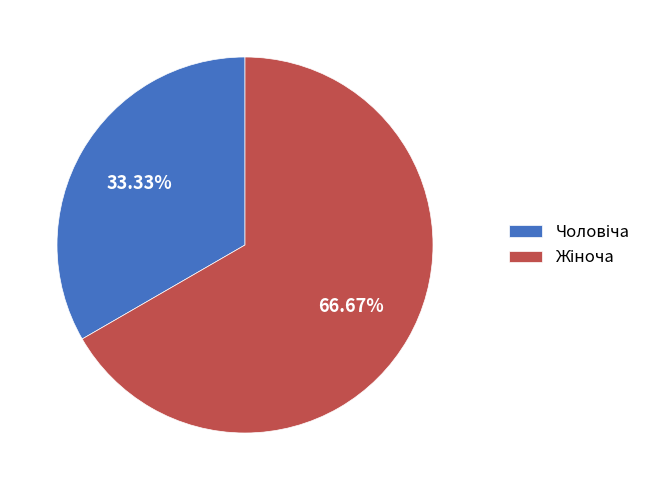

To the nearest percent, what is the difference between the largest and smallest slice percentages?

33%